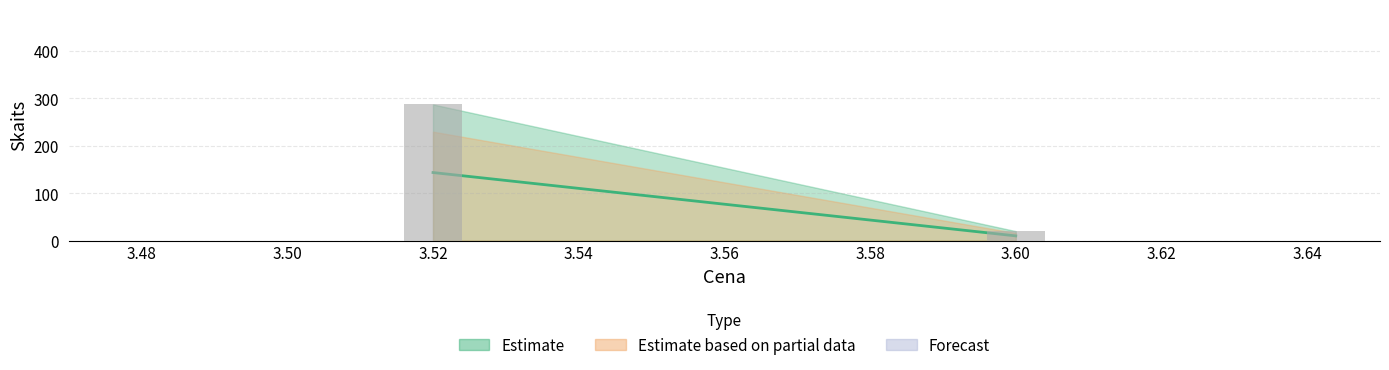

Reading right to left, transcribe all the data shown in this chart.

3.60=20	3.52=287